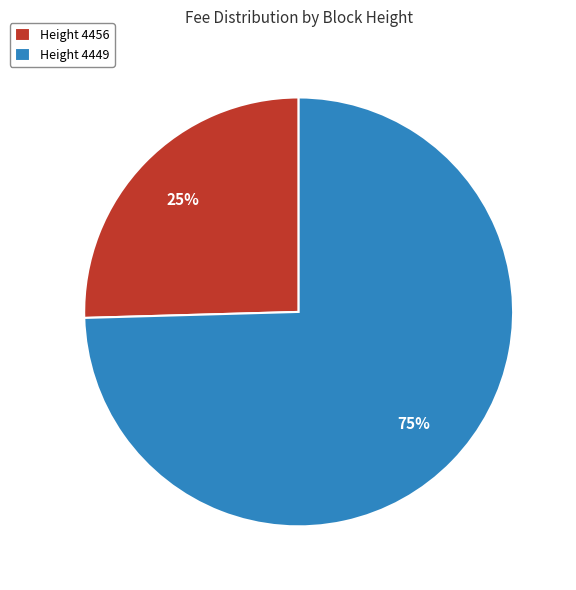

Which category has the smallest portion of the pie?

Height 4456